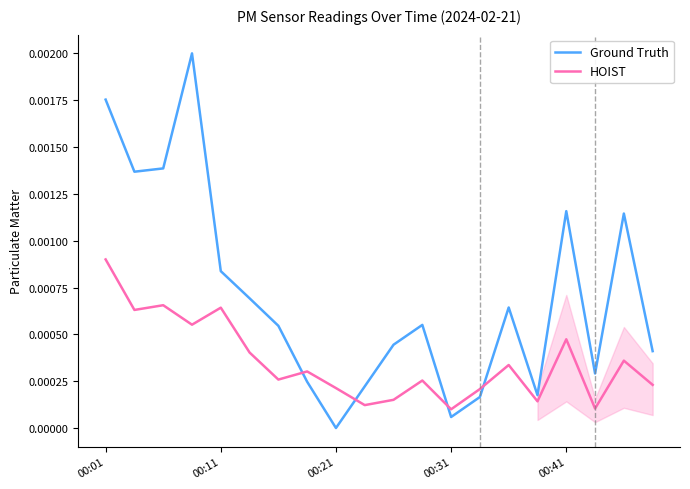

List the series in order of their overall mean, highest first.

Ground Truth, HOIST